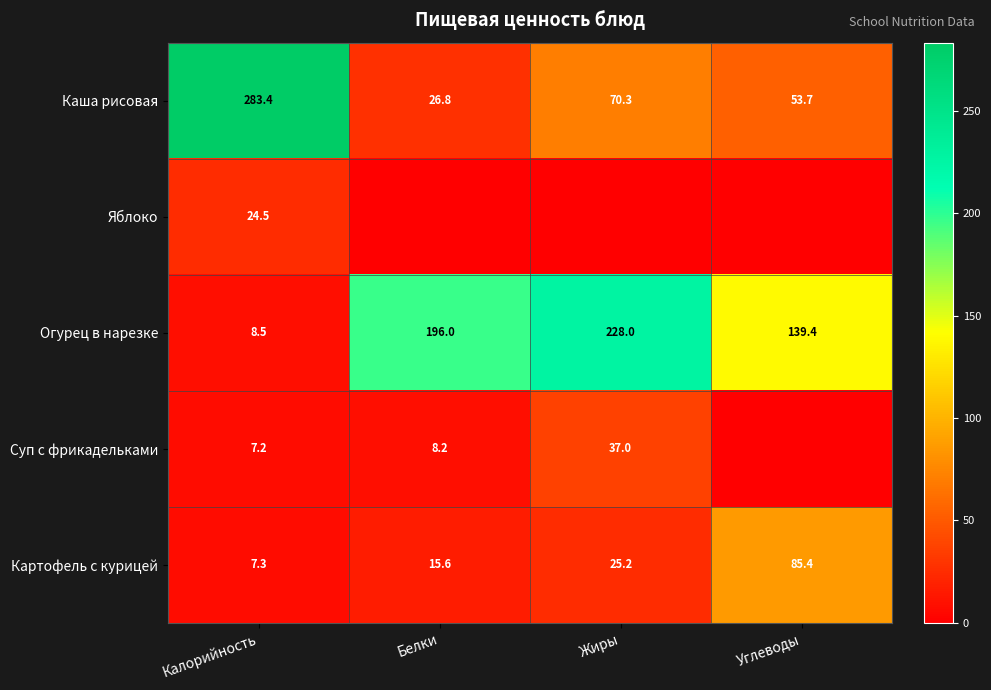

Is the value of Суп с фрикадельками at Жиры greater than the value of Огурец в нарезке at Белки?

No